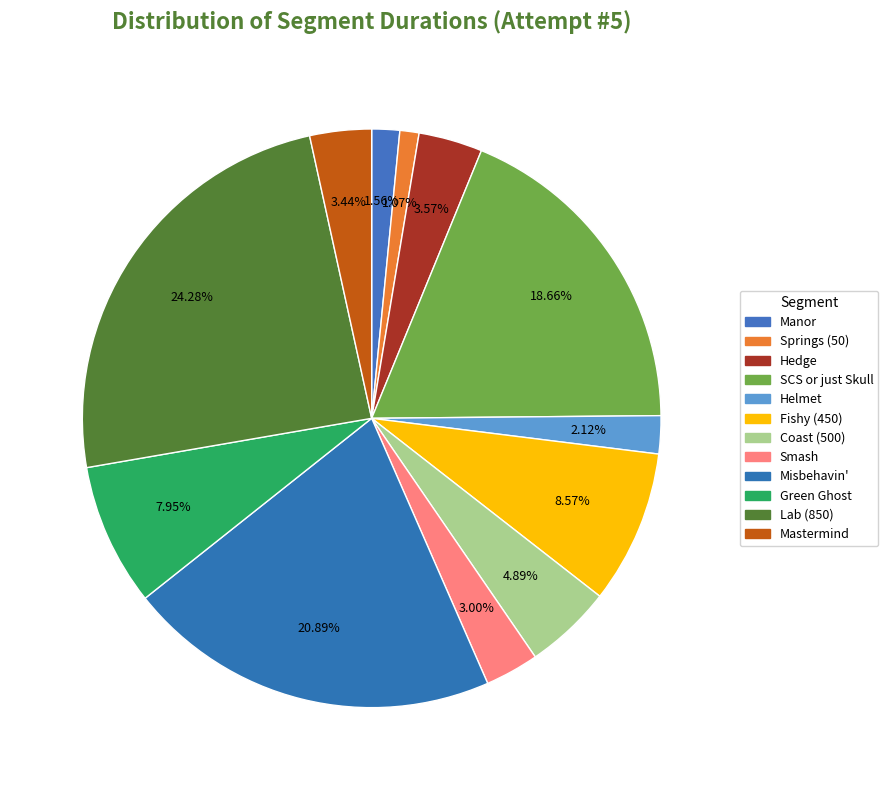

Rank the categories by value from highest to lowest.

Lab (850), Misbehavin', SCS or just Skull, Fishy (450), Green Ghost, Coast (500), Hedge, Mastermind, Smash, Helmet, Manor, Springs (50)